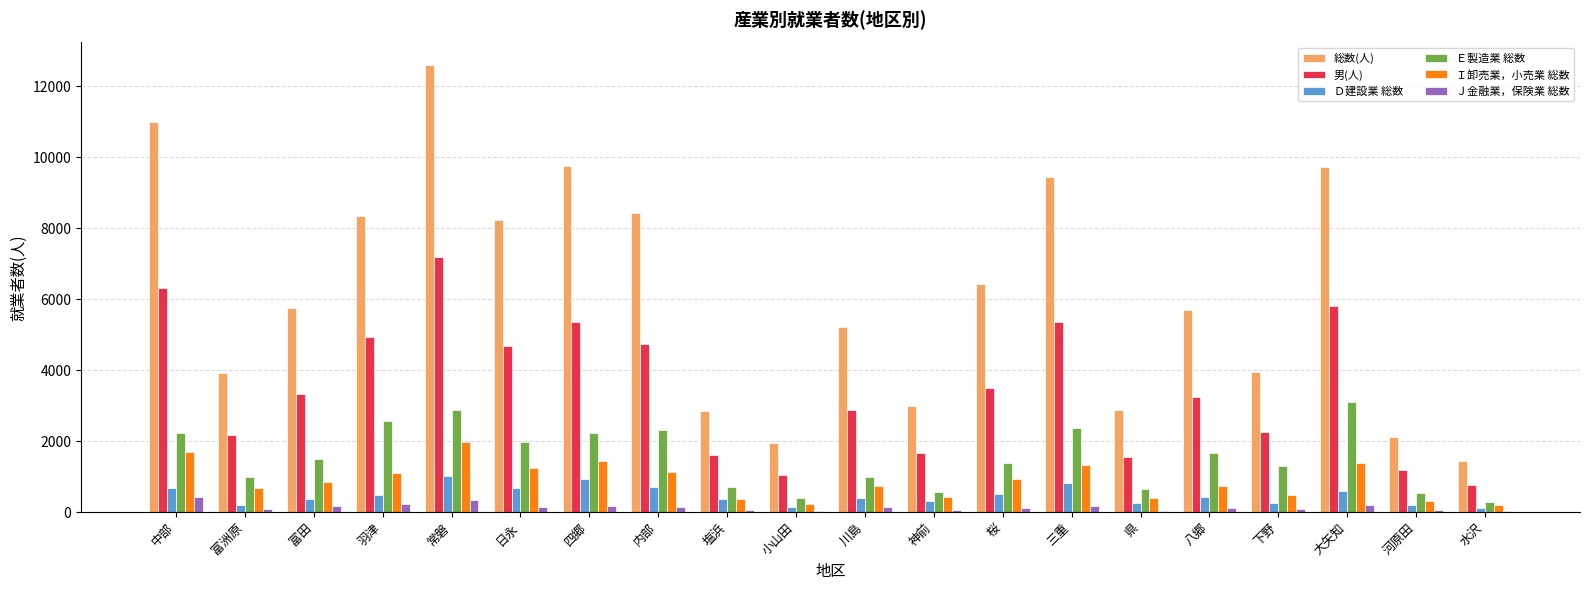

What is the sum of all Ｅ製造業 総数 values?

30591